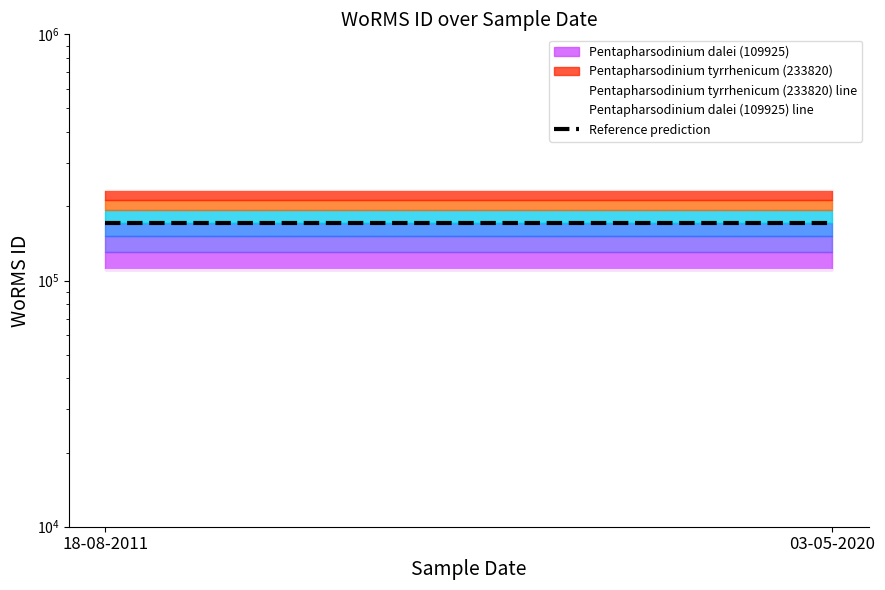

At which category is the sum across all series the highest?

18-08-2011